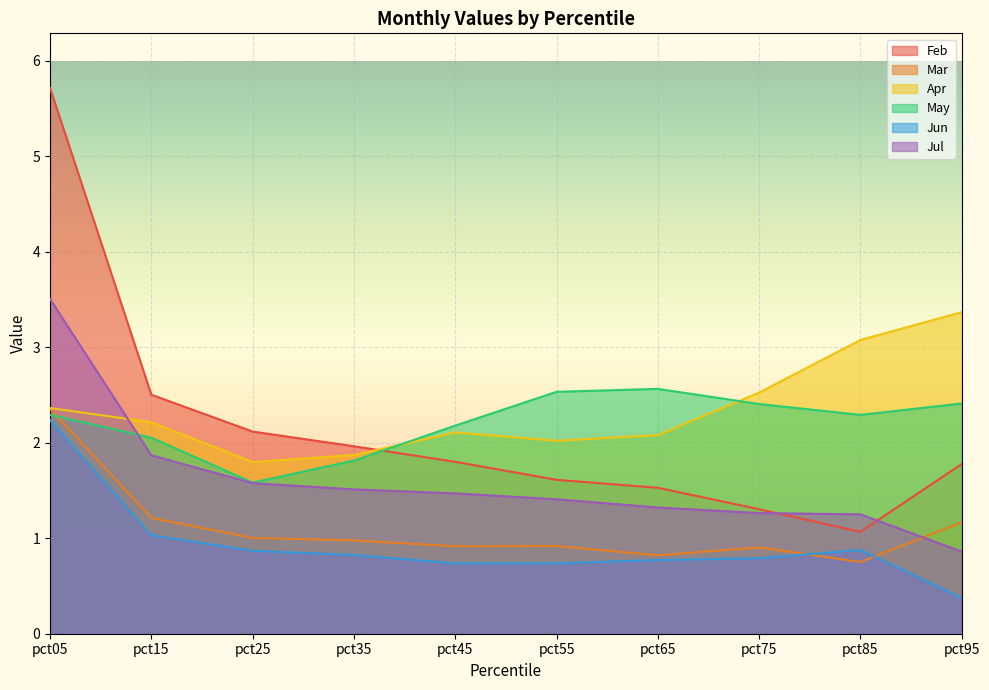

What is the sum of all Jun values?

9.3